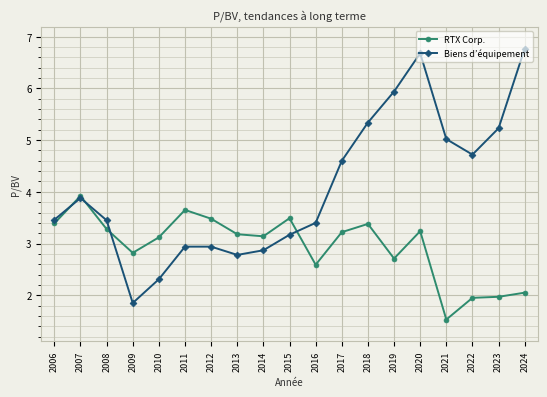

Does the chart have visible grid lines?

Yes